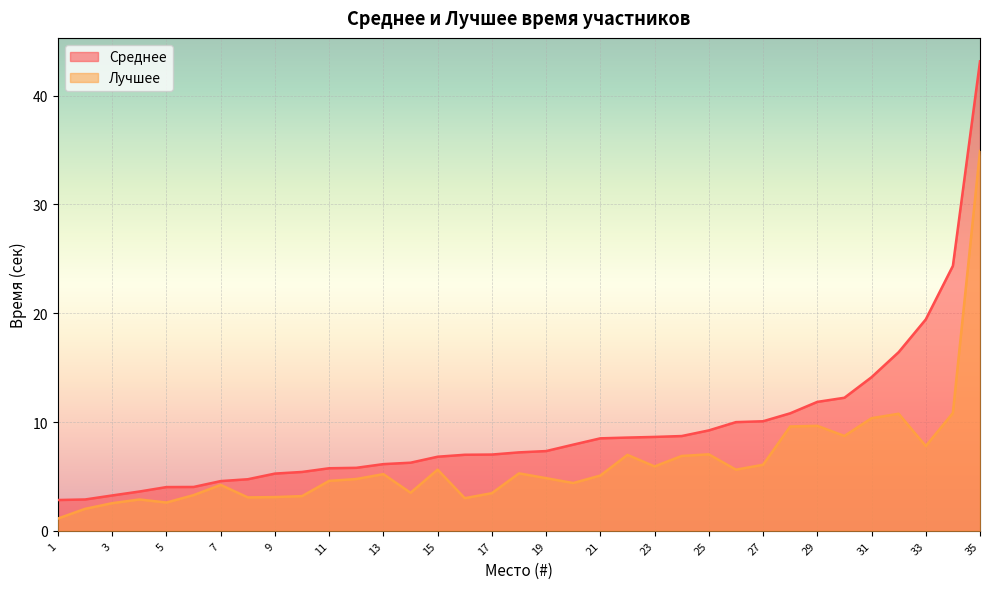

True or false: Лучшее and Среднее cross at least once.

False